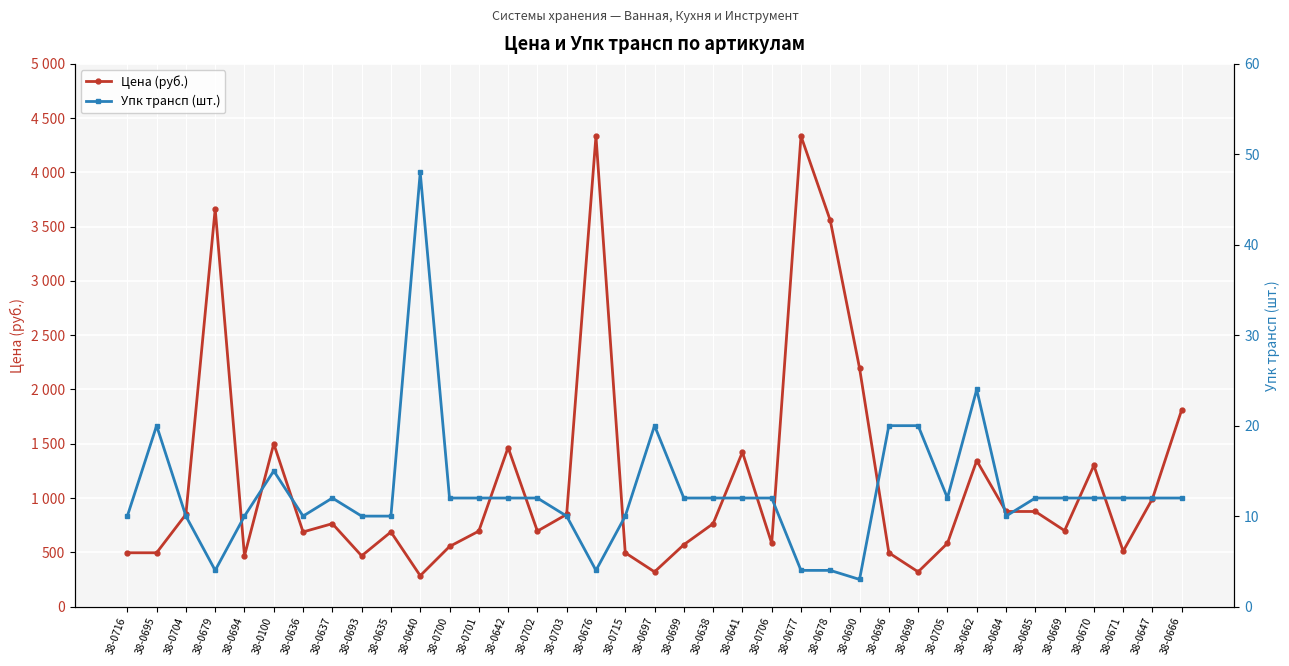

What are all the series names shown in the legend?

Цена (руб.), Упк трансп (шт.)